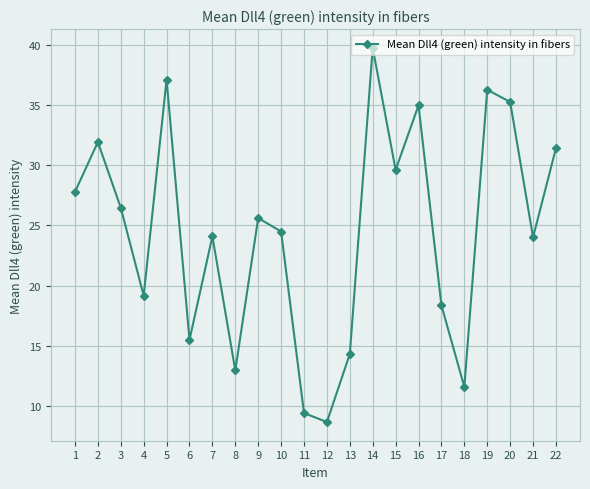

How many data points does each series have?

22